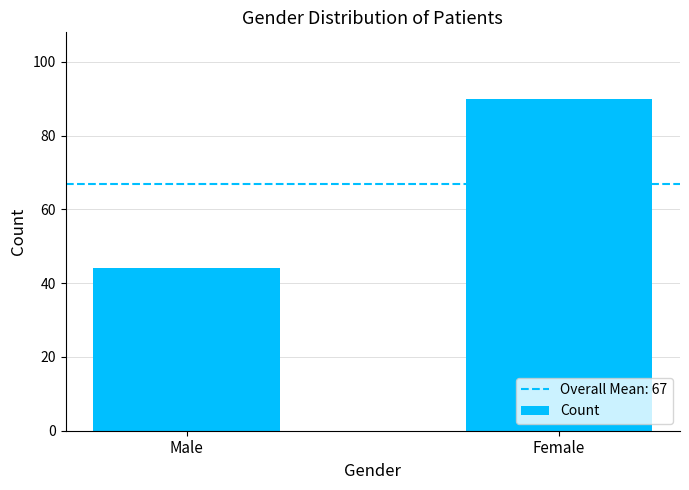

Reading left to right, list all the values displayed in this chart.

44	90